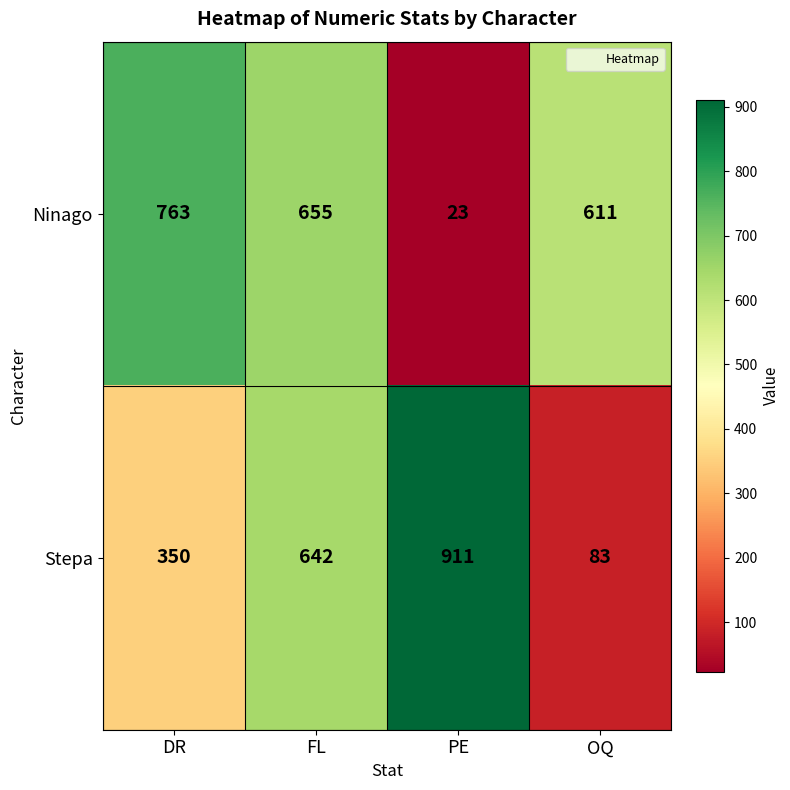

Is it true that Ninago equals 763 at DR?

True